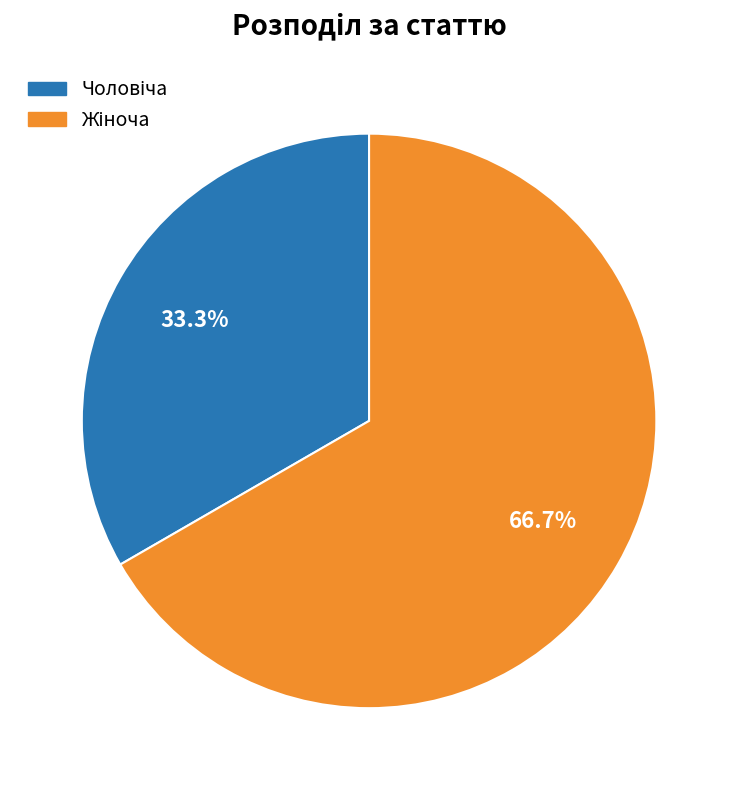

Is there any slice that represents more than half of the pie?

Yes